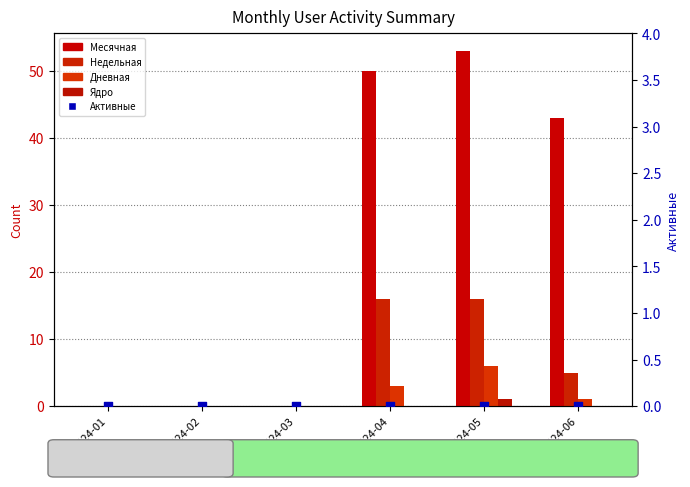

At how many categories does at least one series exceed 42?

3